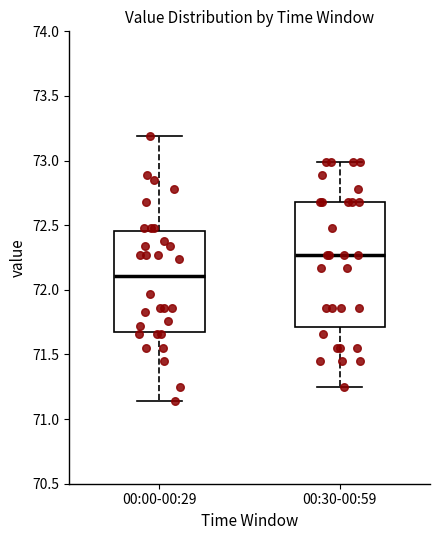

Reading left to right, transcribe this box plot: for each box, give where its median line is, the range the box spans, and where its two whiskers end, as read against the y-axis. The values are not printed on the chart, so give them approximately, as read against the axis.

00:00-00:29: median 72.10, box 71.70 to 72.45, whiskers 71.15 to 73.20
00:30-00:59: median 72.25, box 71.70 to 72.70, whiskers 71.25 to 73.00